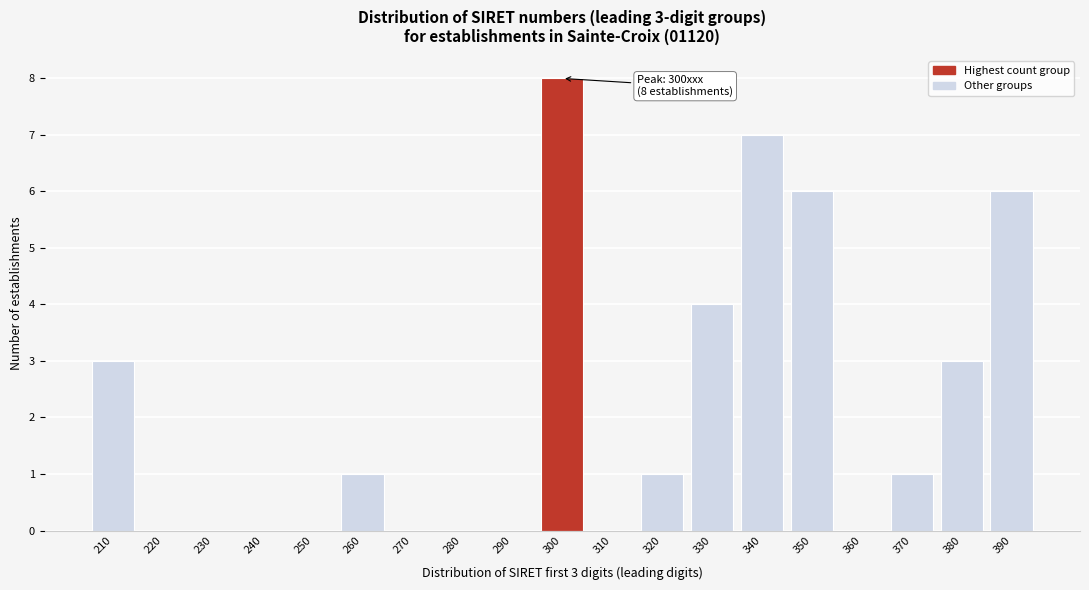

Reading left to right, extract all data points from this chart.

210=3	220=0	230=0	240=0	250=0	260=1	270=0	280=0	290=0	300=8	310=0	320=1	330=4	340=7	350=6	360=0	370=1	380=3	390=6